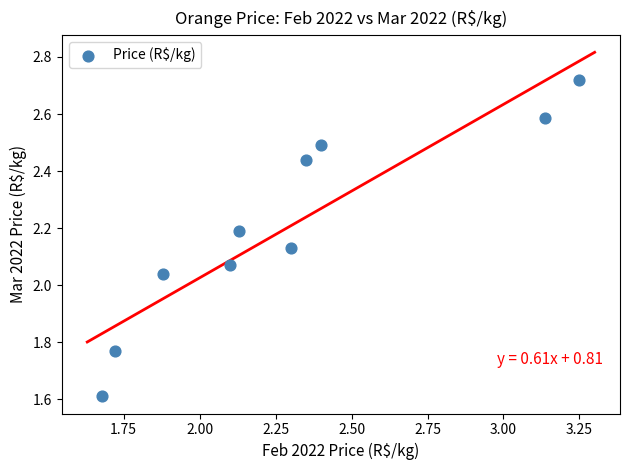

What is the average X value?

2.3